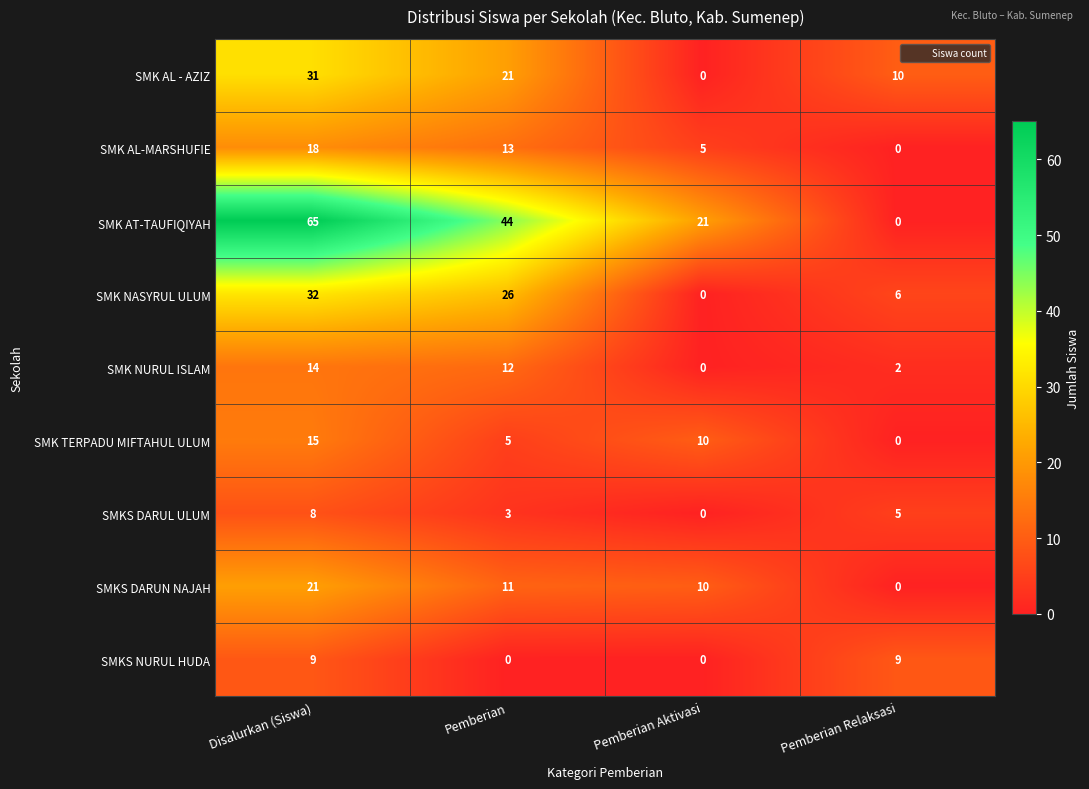

What is the greatest value displayed?

65